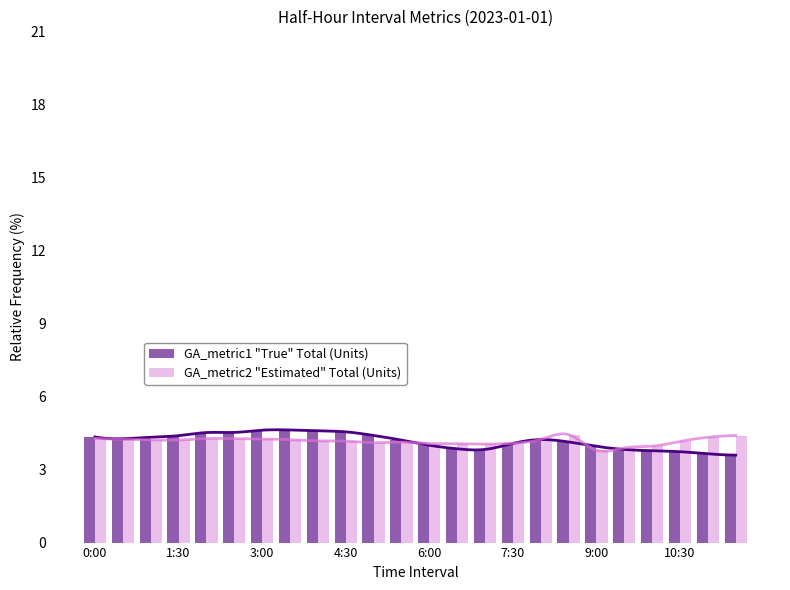

What is the value of the GA_metric2 "Estimated" Total (Units) bar at the 19th from the left?

3.8